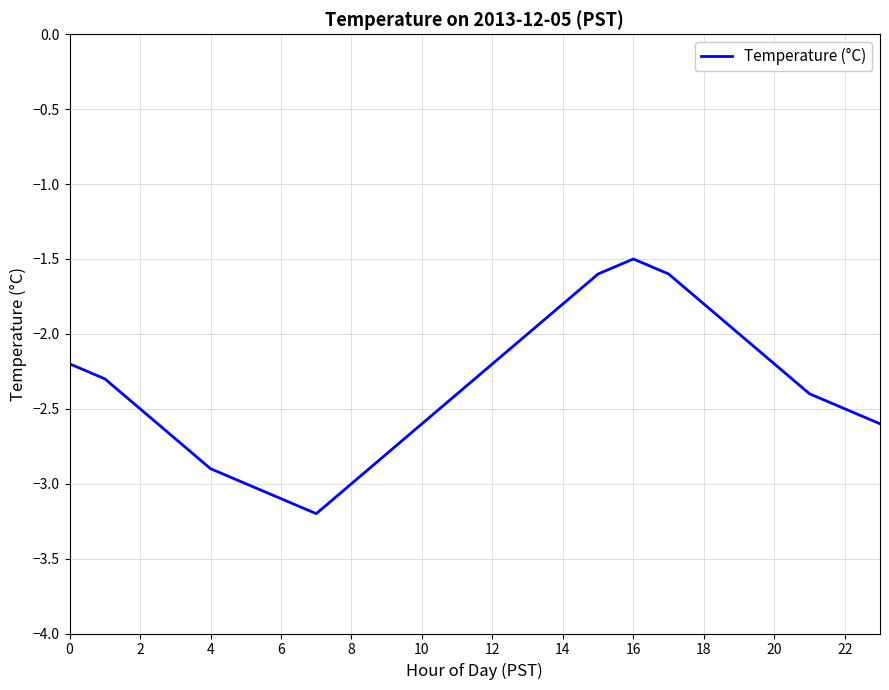

What is the minimum value shown in the chart?

-3.2